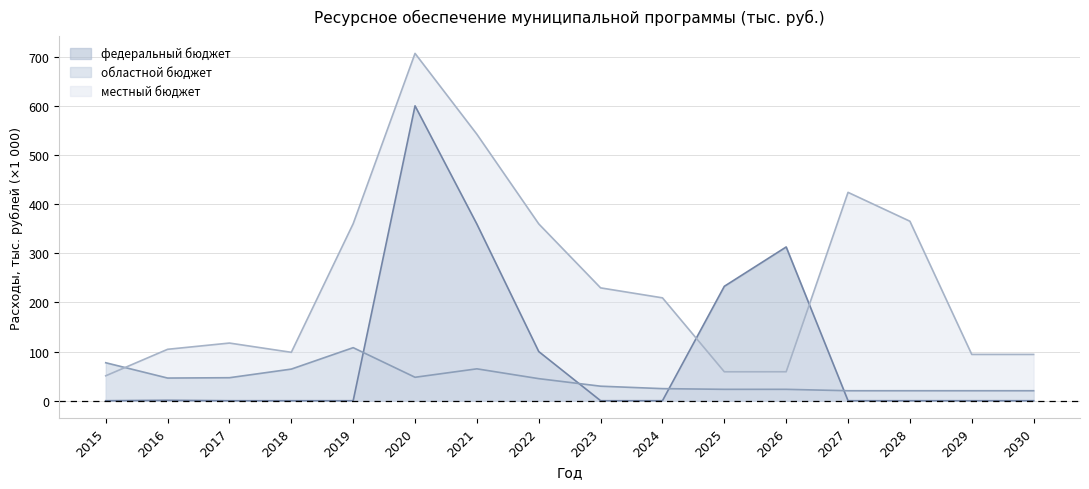

Which series has the largest range (max minus min)?

местный бюджет